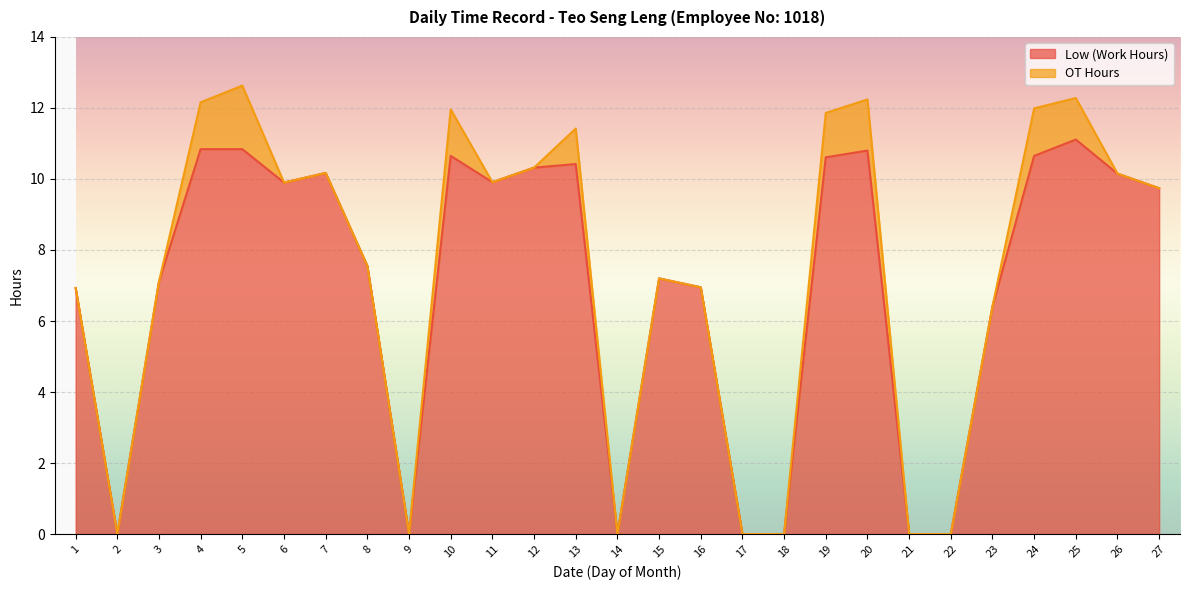

How many lines are shown in the chart?

2